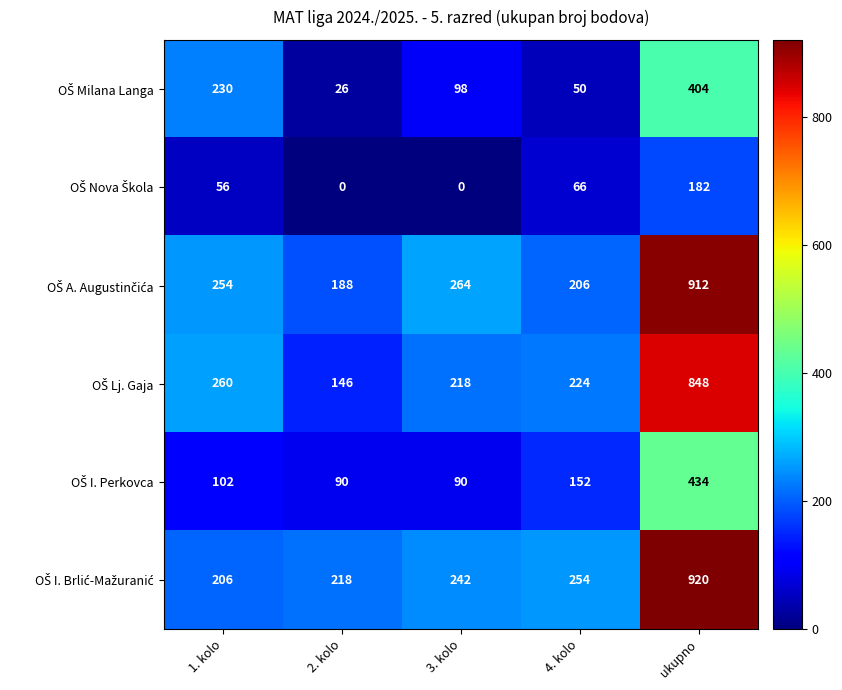

What is the spread (max minus min) of values at 3. kolo?

264